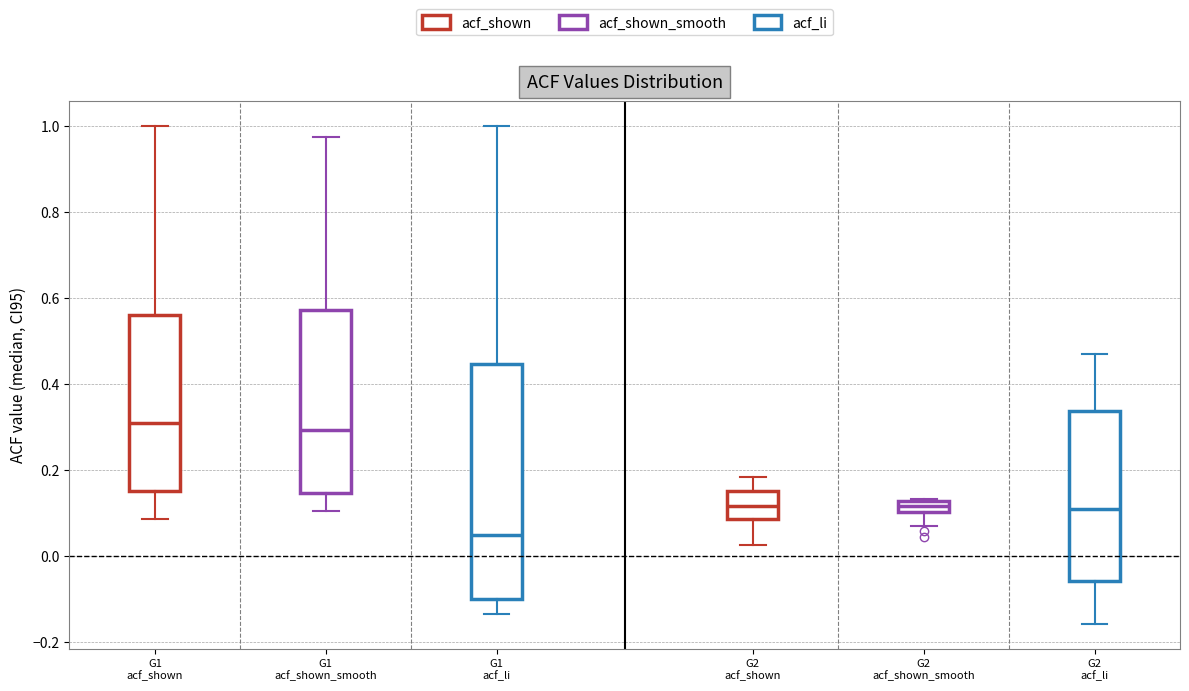

Where does the upper whisker of the box for G1 acf_shown end on the y-axis? The values are not printed on the chart, so give them approximately, as read against the axis.

1.00